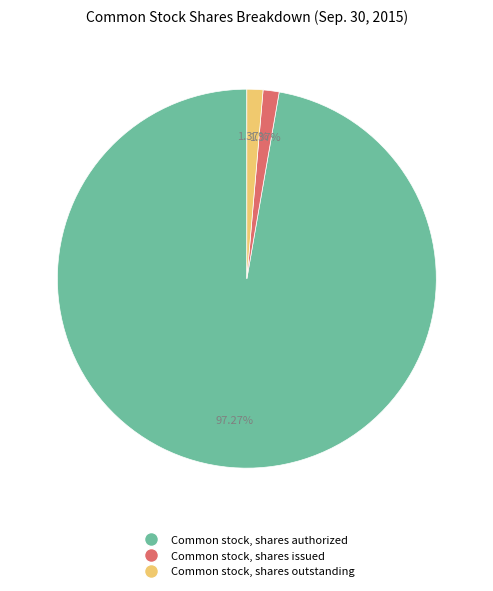

How many slices are in this pie chart?

3